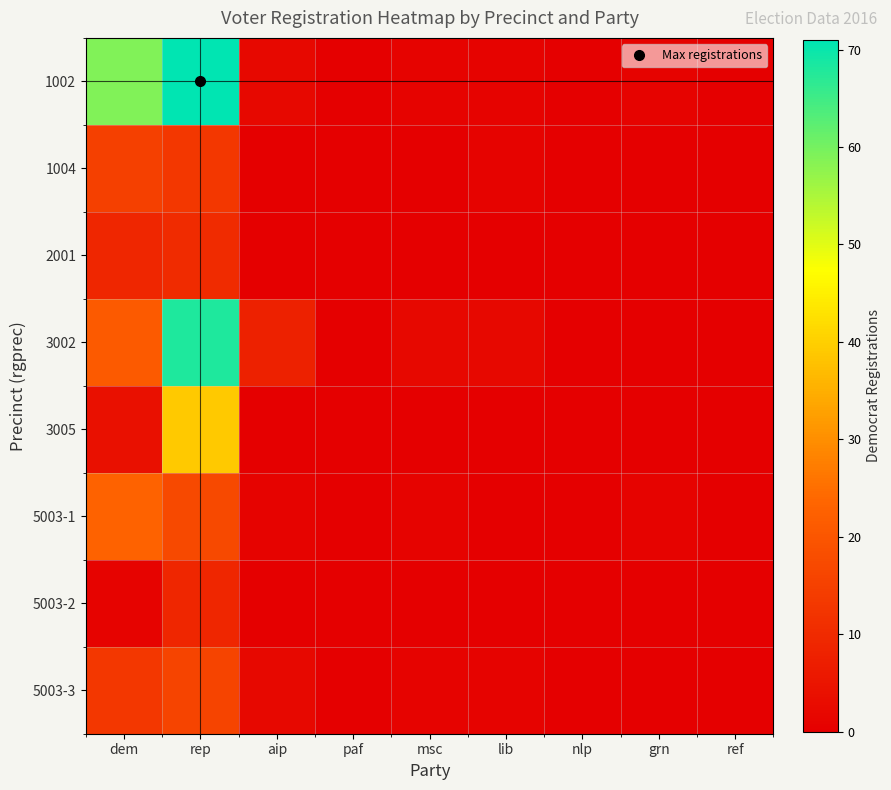

Rank the series by their maximum value, from highest to lowest.

1002, 3002, 3005, 5003-1, 5003-3, 1004, 2001, 5003-2